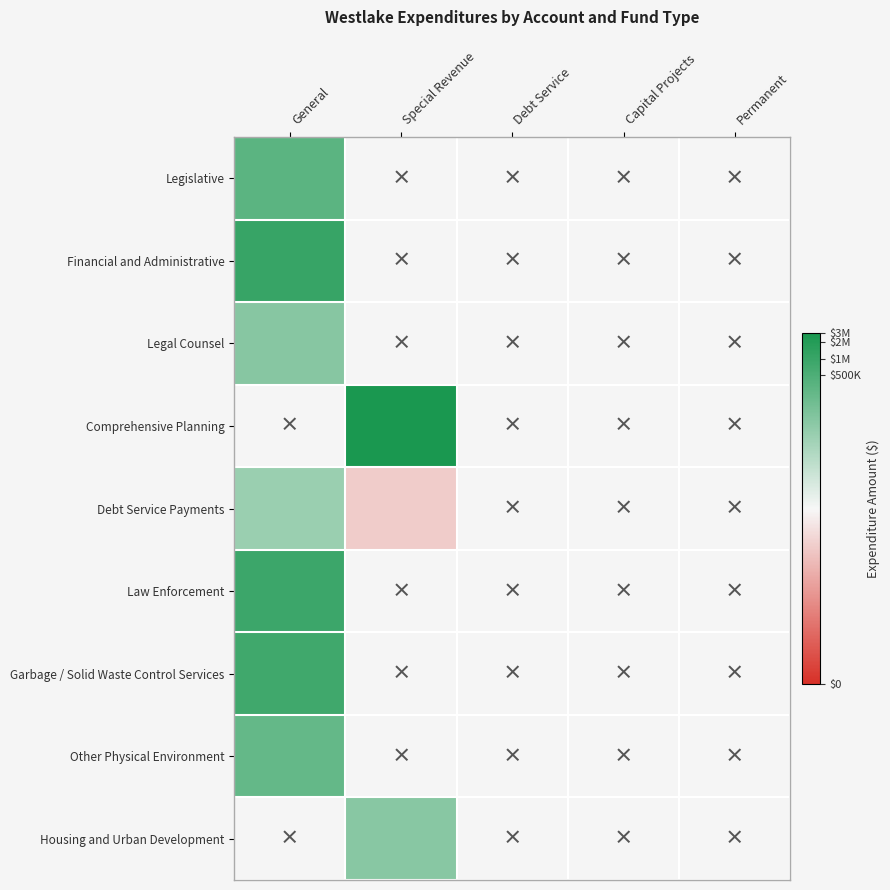

At how many categories does at least one series exceed 12?

2